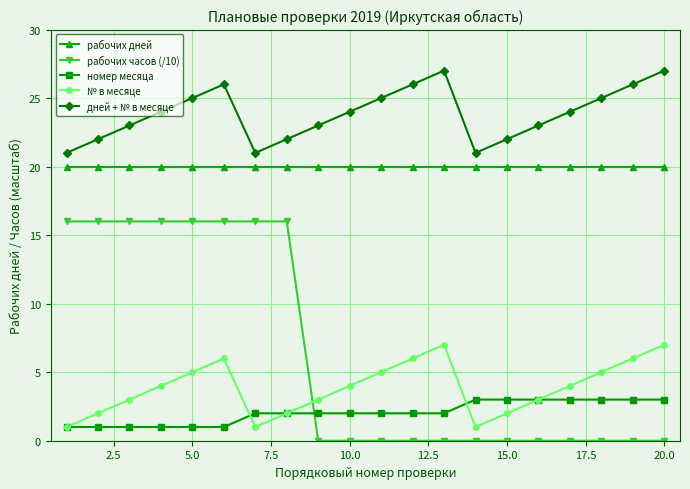

Which series has the largest total across all categories?

дней + № в месяце